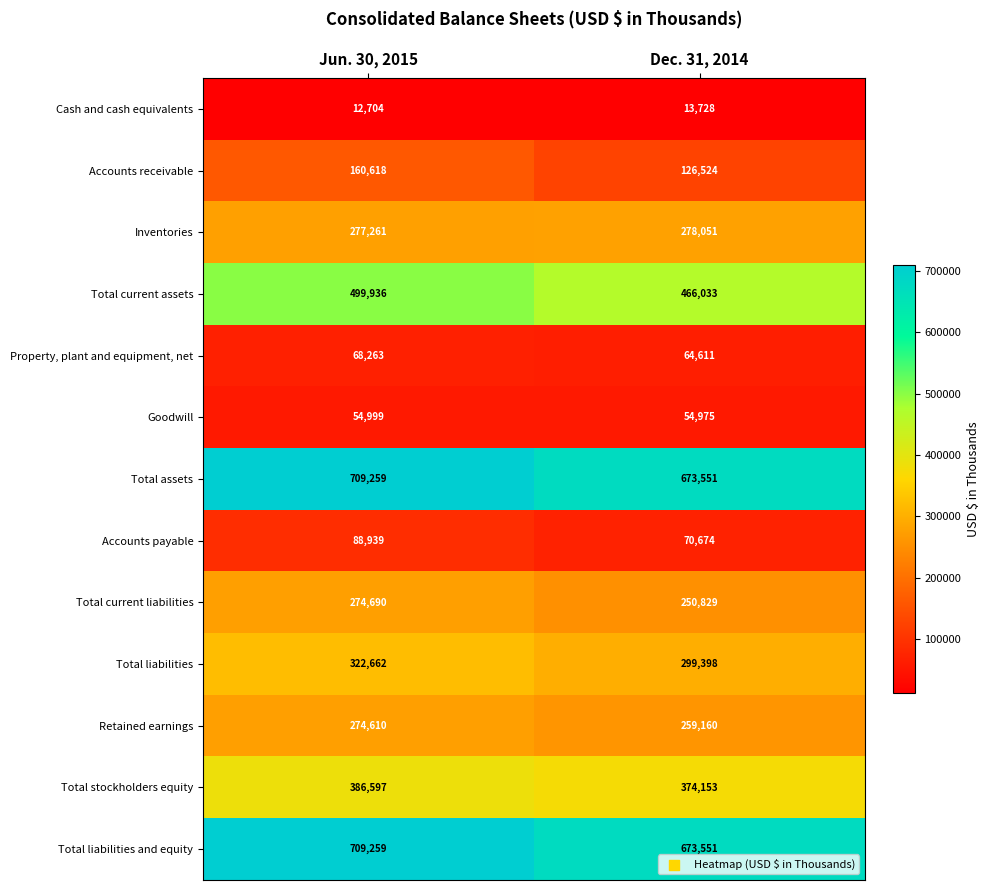

Count the number of data series in this chart.

13